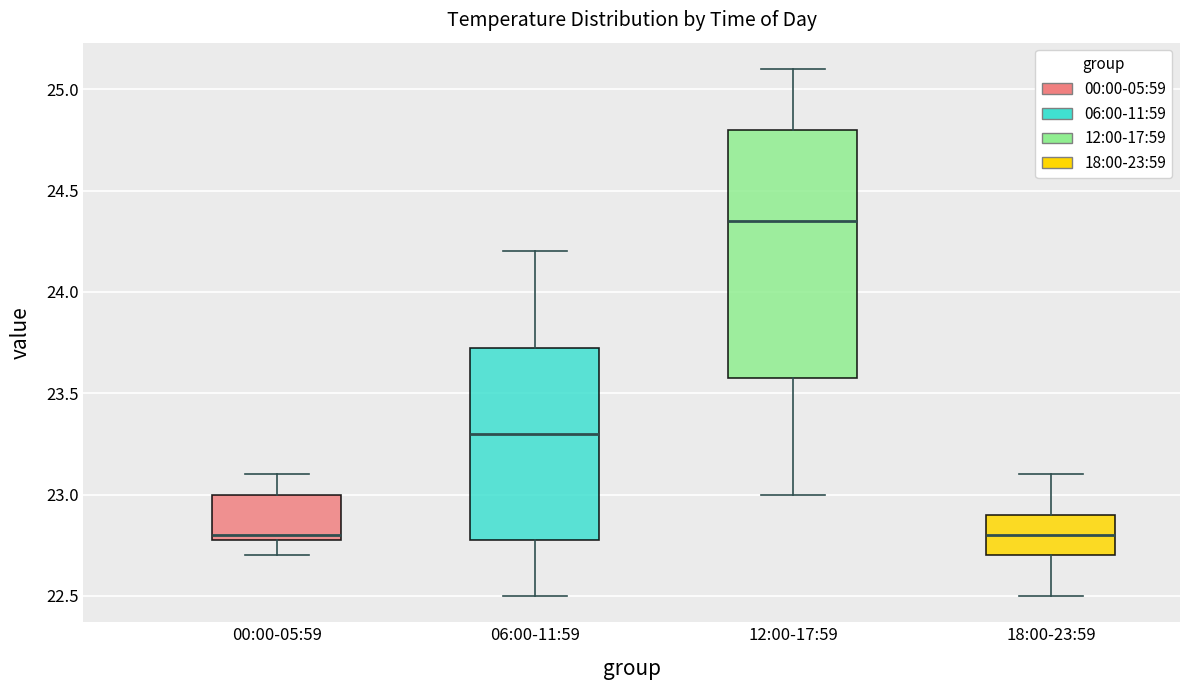

Where is the lower edge of the box for 00:00-05:59 on the y-axis? The values are not printed on the chart, so give them approximately, as read against the axis.

22.80